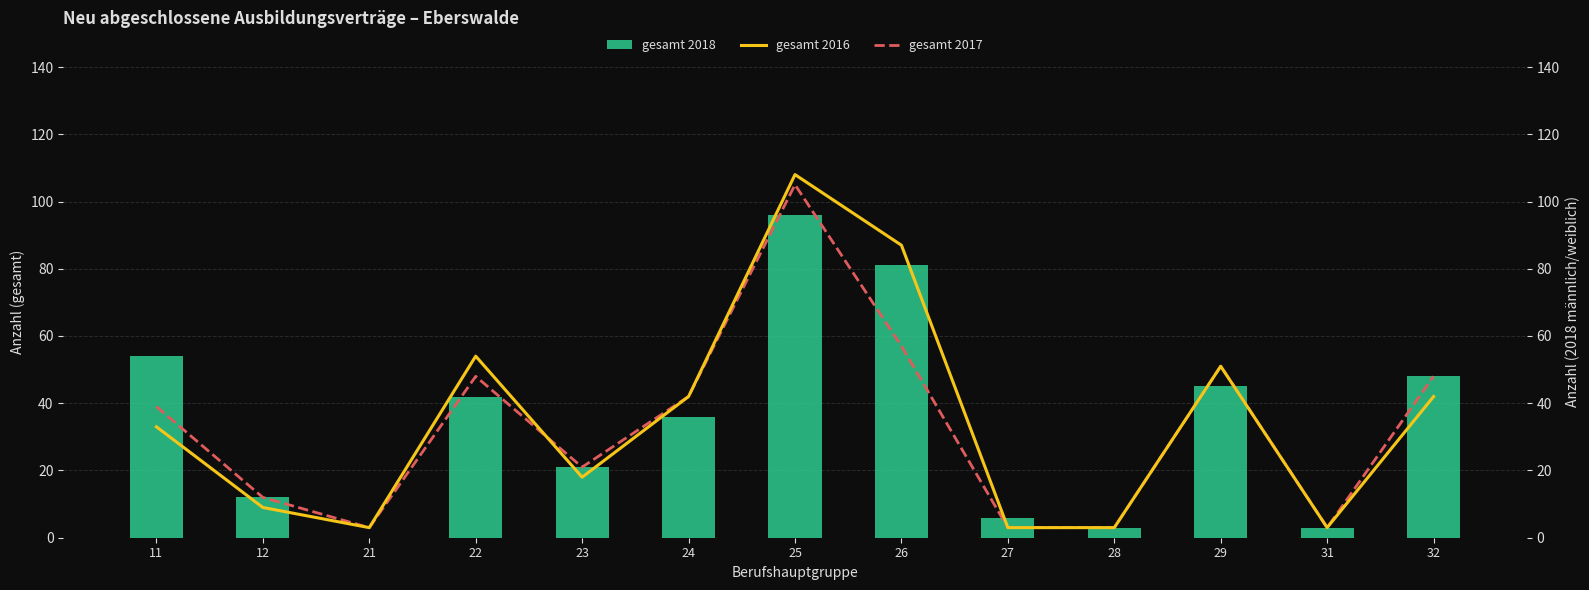

What is the difference between the highest and lowest values at 12?

3